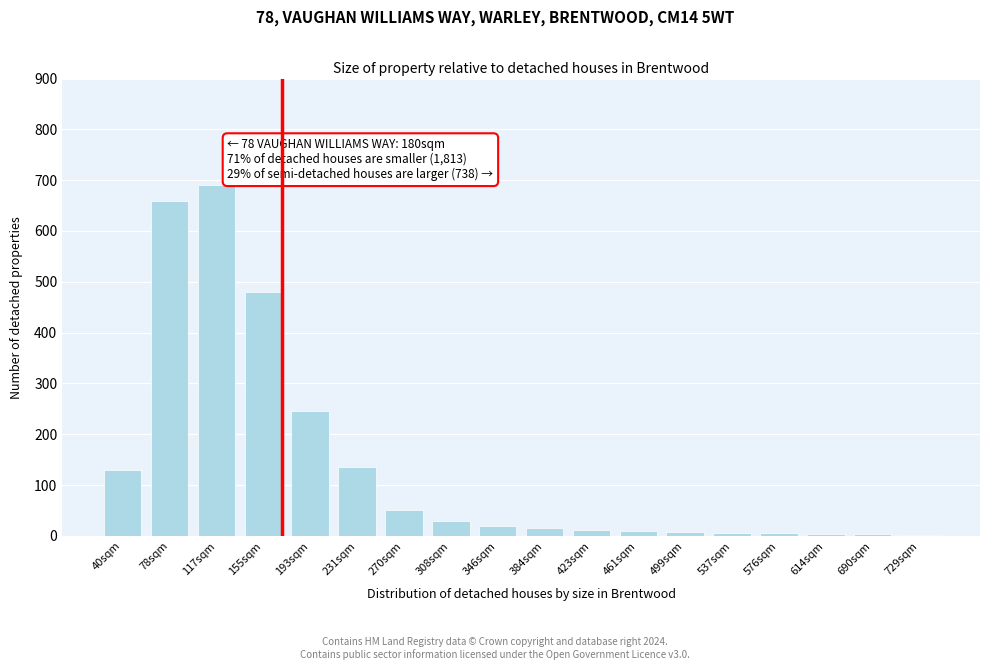

What is the sum of all values?

2505